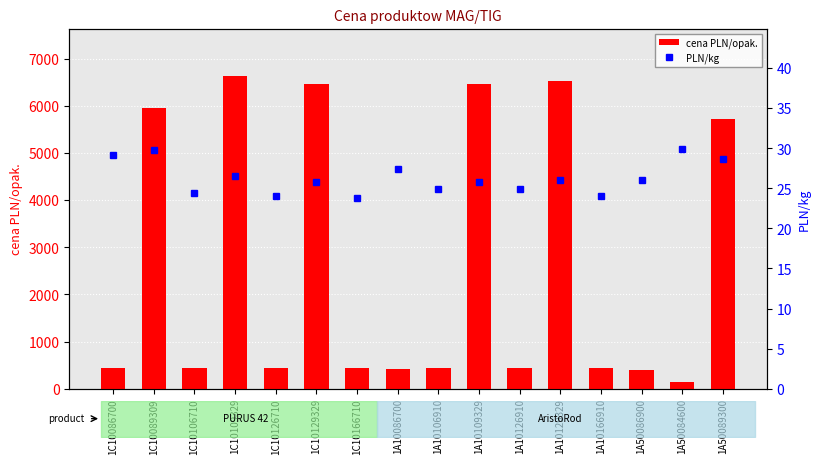

Which series has the widest spread of values?

cena PLN/opak.